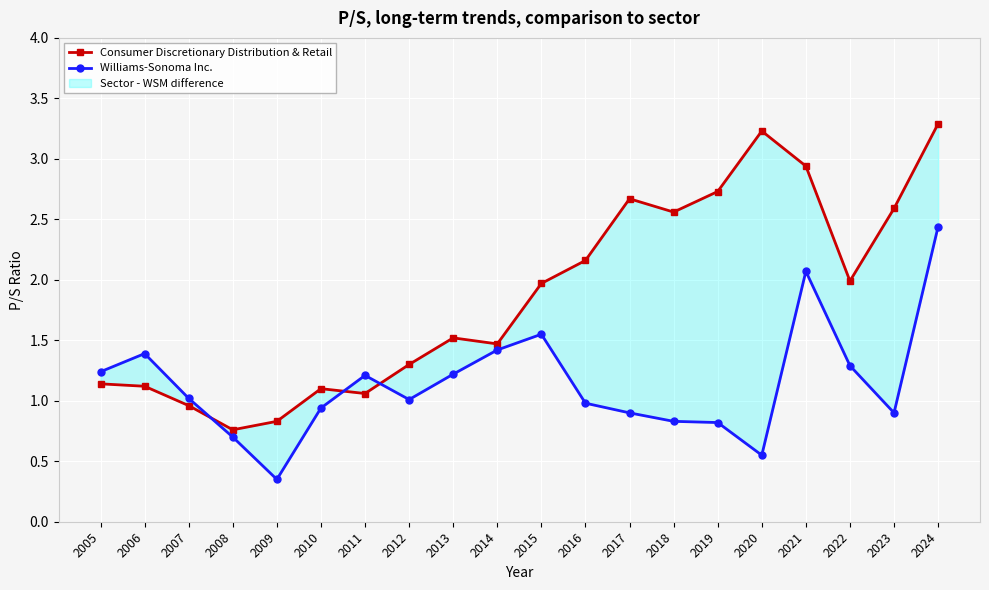

After their last crossing, which series has the higher values: Williams-Sonoma Inc. or Consumer Discretionary Distribution & Retail?

Consumer Discretionary Distribution & Retail